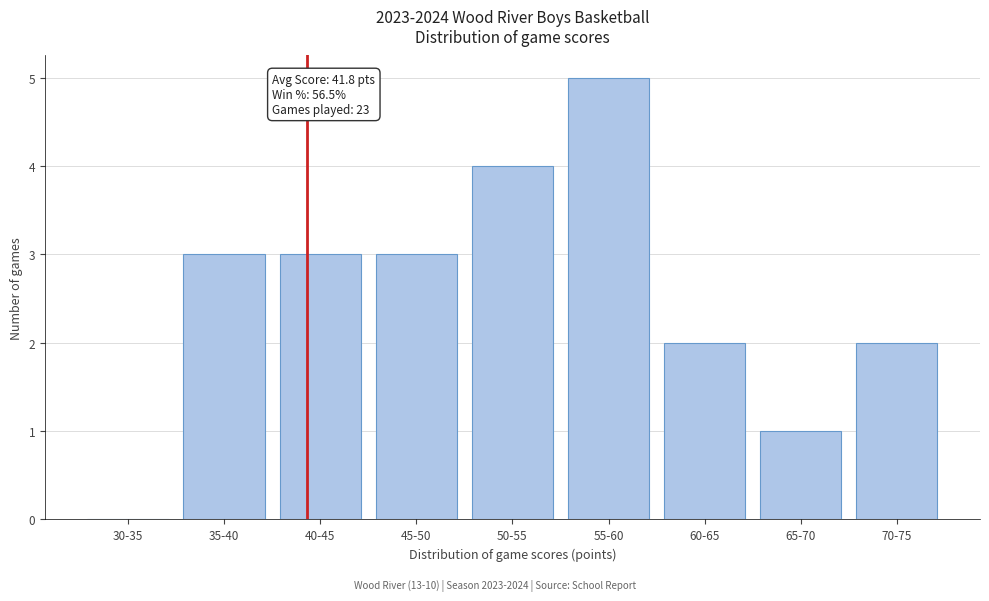

Reading left to right, what are all the values shown in this chart?

30-35=0	35-40=3	40-45=3	45-50=3	50-55=4	55-60=5	60-65=2	65-70=1	70-75=2